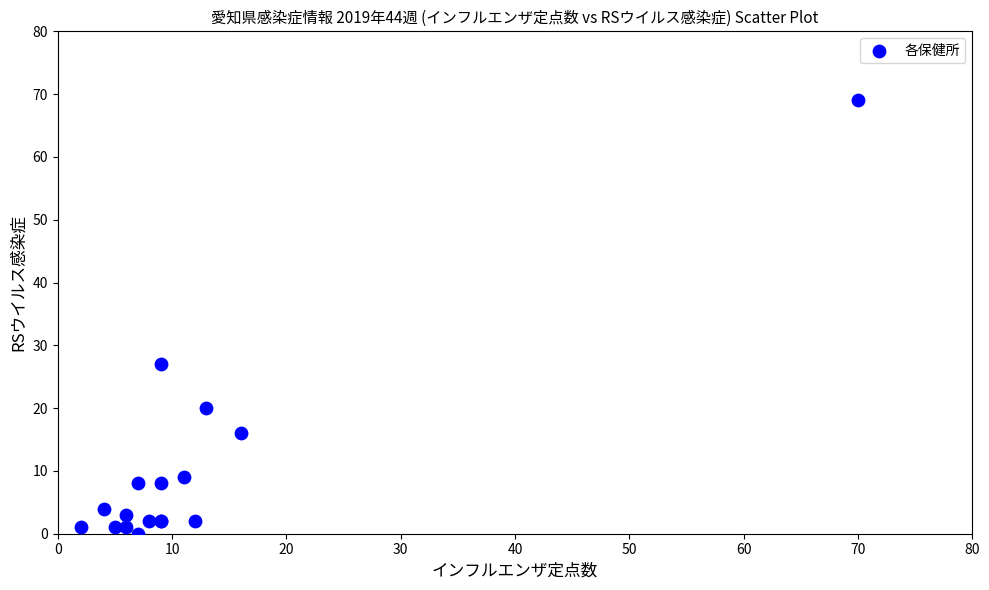

What Y value in the scatter plot is closest to 34?

27